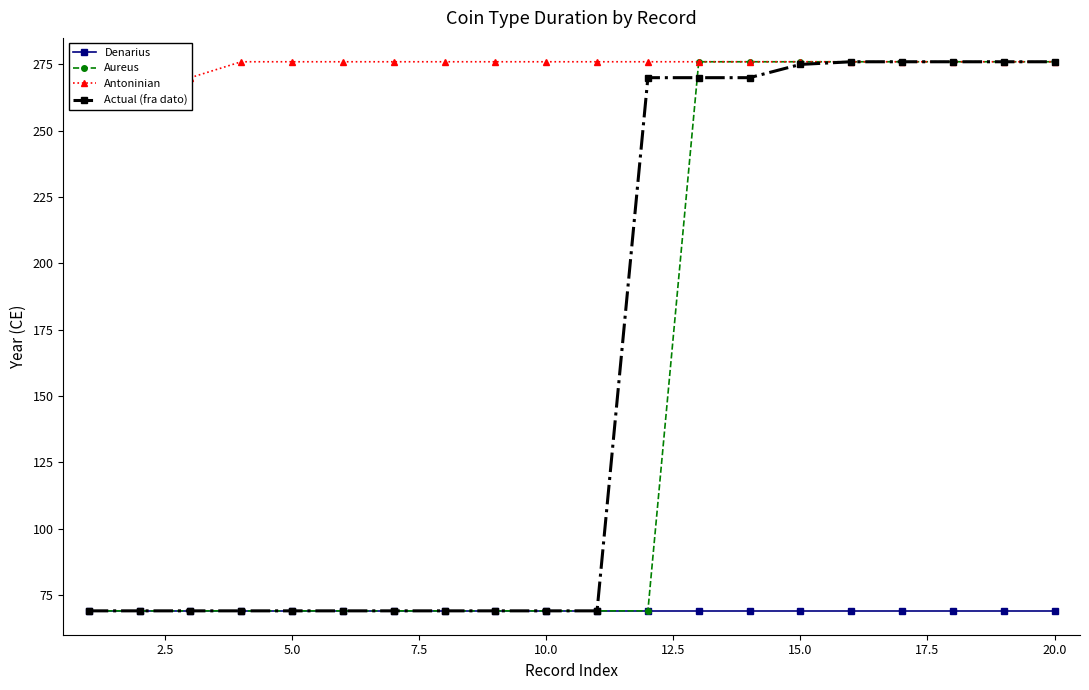

What is the maximum value shown in the chart?

276